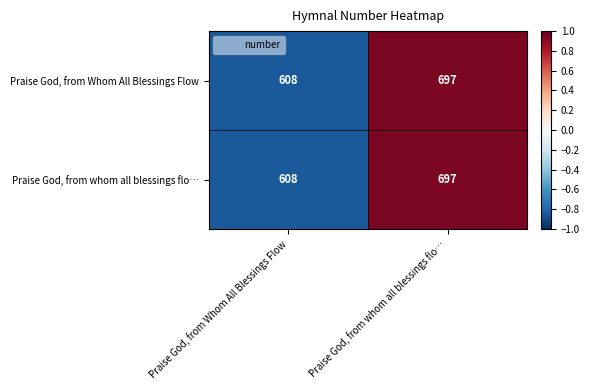

List the labels in order of Praise God, from Whom All Blessings Flow value, smallest first.

Praise God, from Whom All Blessings Flow, Praise God, from whom all blessings flo…